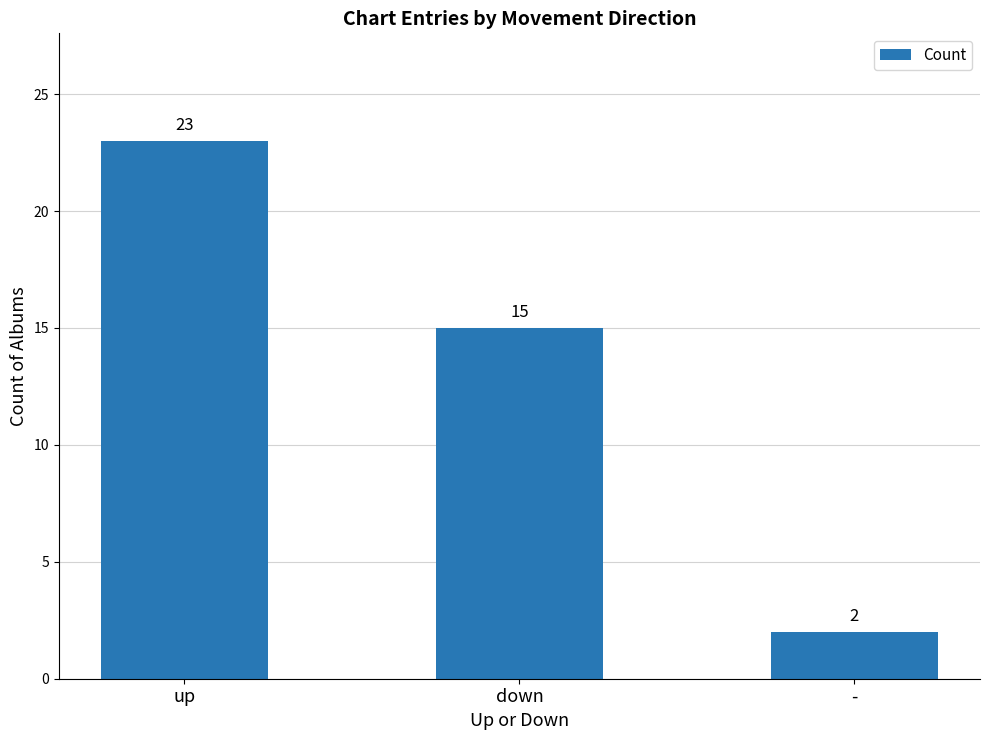

Approximately how many times larger is the value at up compared to down?

1.5